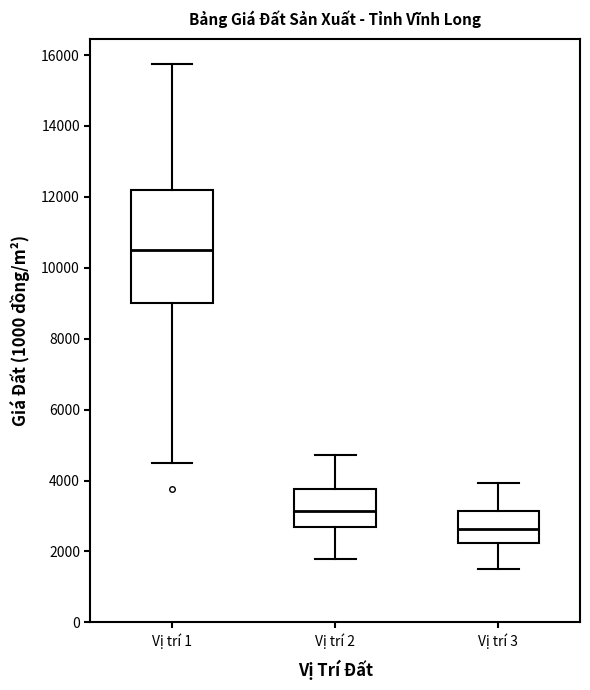

Comparing the boxes themselves (not the whiskers), which one is the tallest?

Vị trí 1